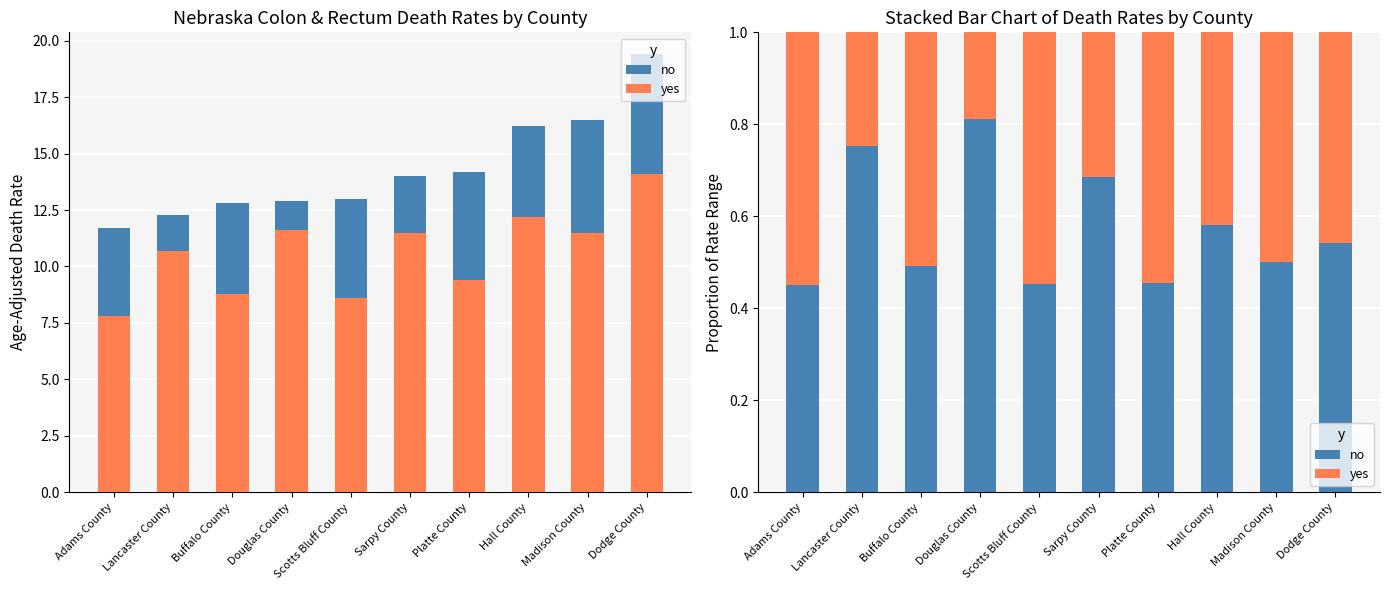

What is the maximum value shown in the chart?

0.8